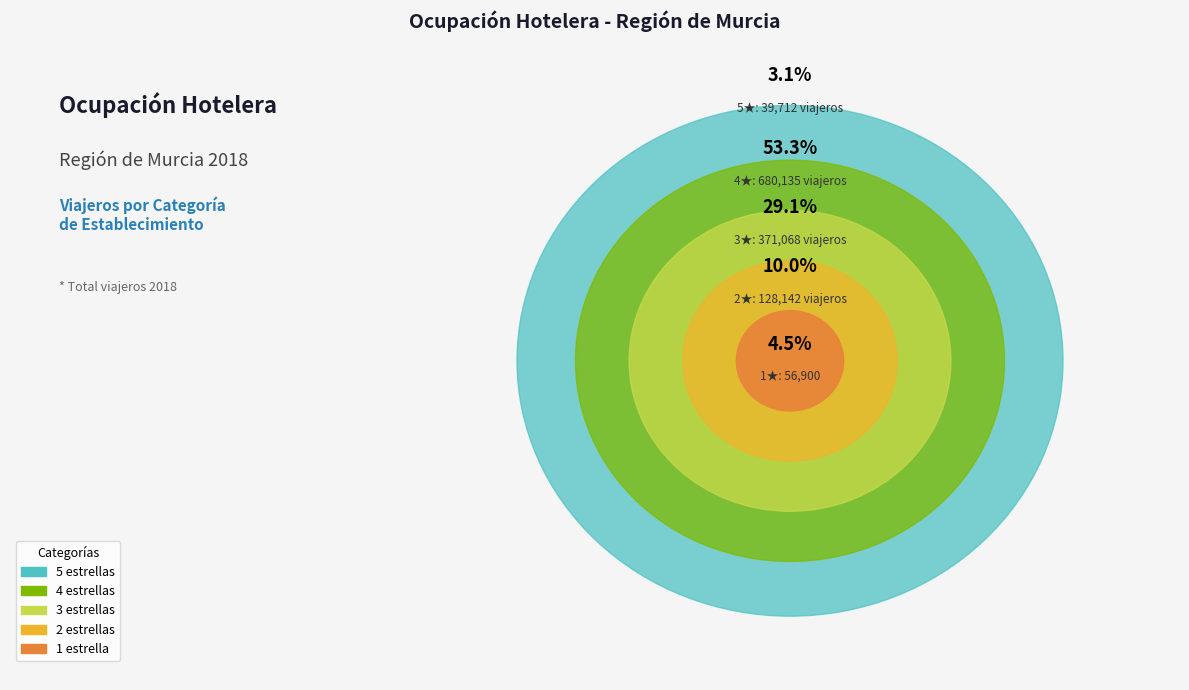

Does any single category account for the majority?

Yes